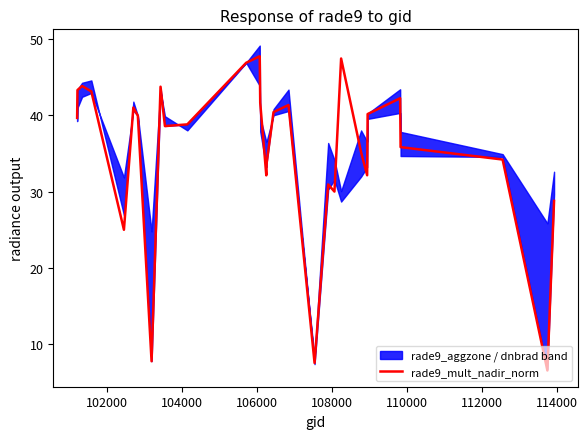

What is the average value?

35.3